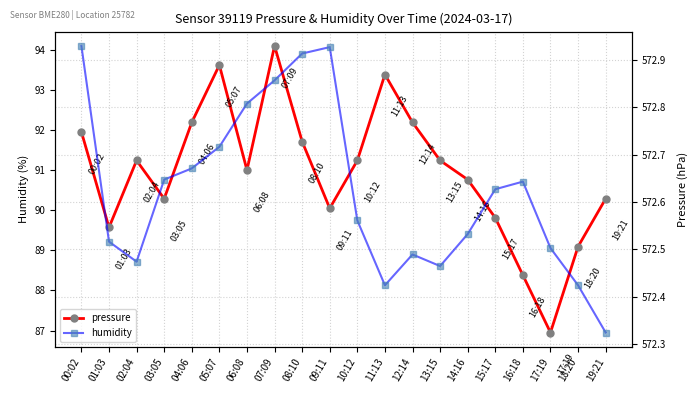

What is the sum of the humidity values at 14:16 and 11:13?

177.5